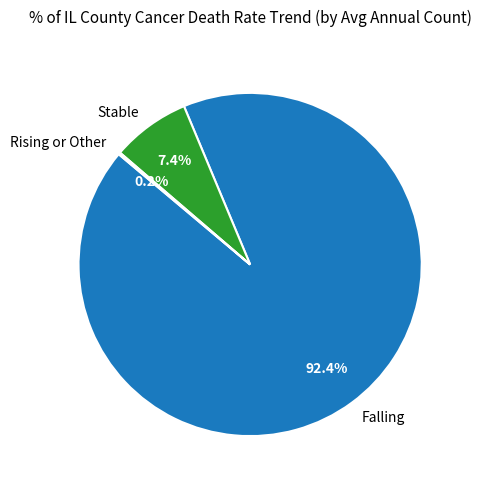

What is the total percentage of Stable and Falling?

99.8%